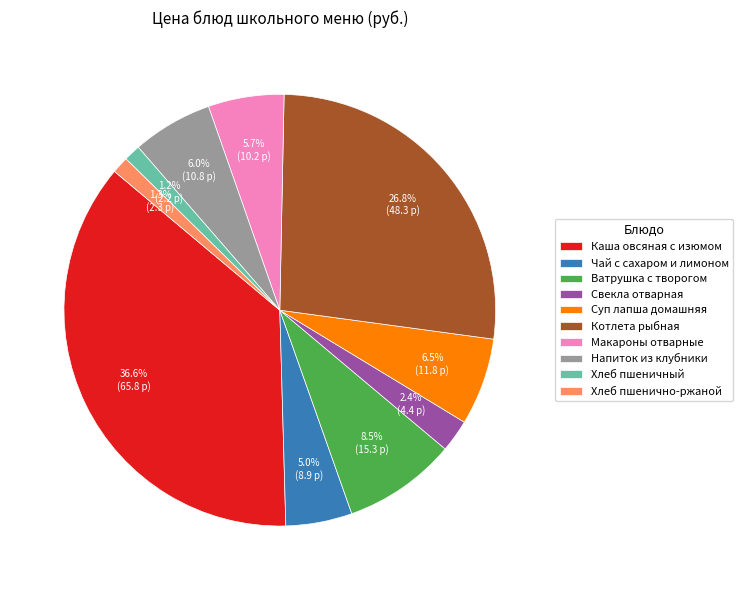

To the nearest percent, what is the difference between the largest and smallest slice percentages?

35%